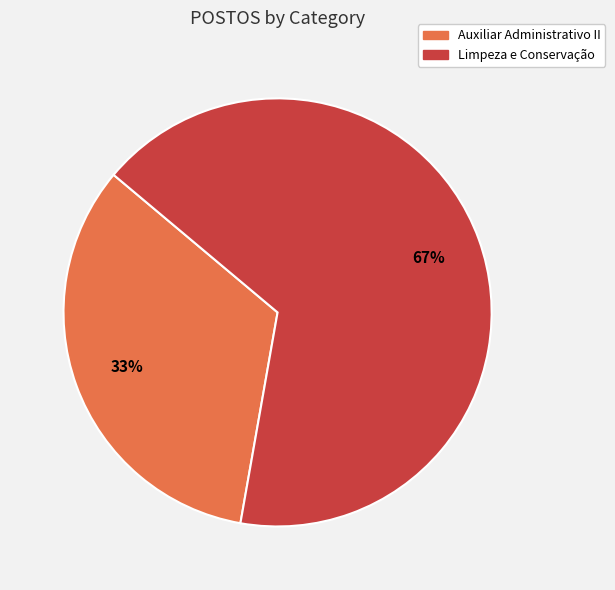

Combined, do Limpeza e Conservação and Auxiliar Administrativo II account for over 50%?

Yes